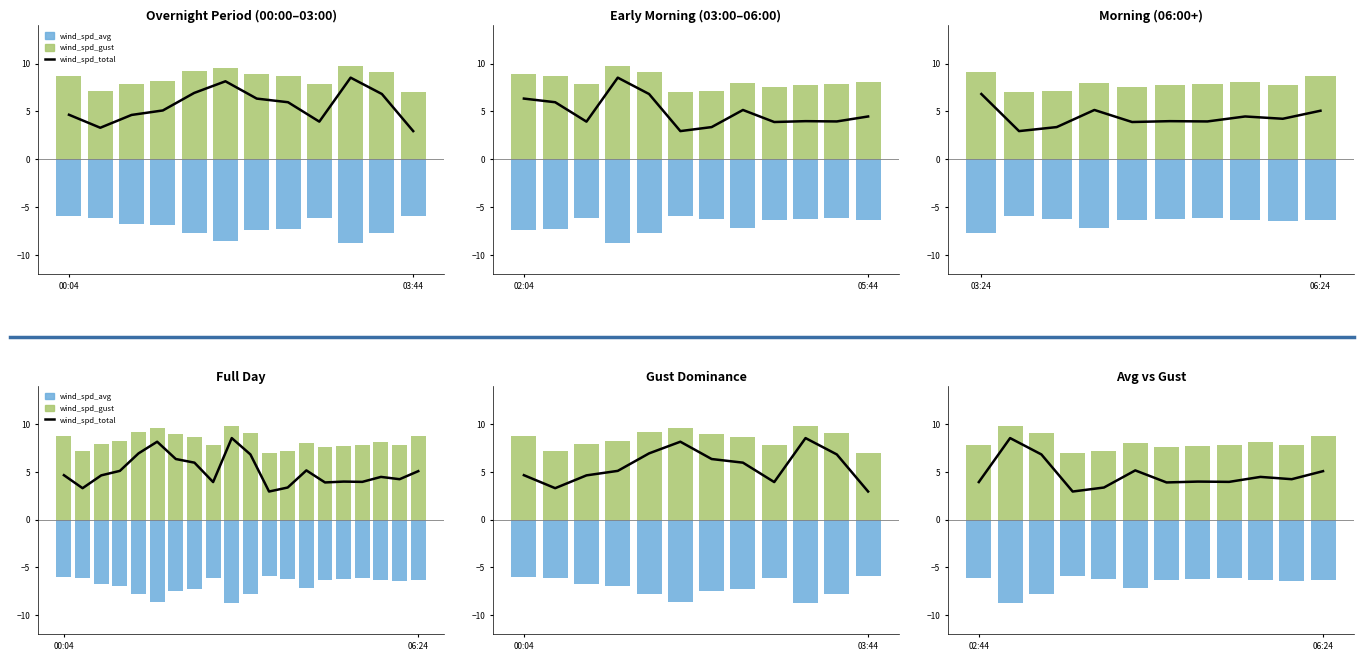

At which category does the chart reach its minimum across all series?

03:44